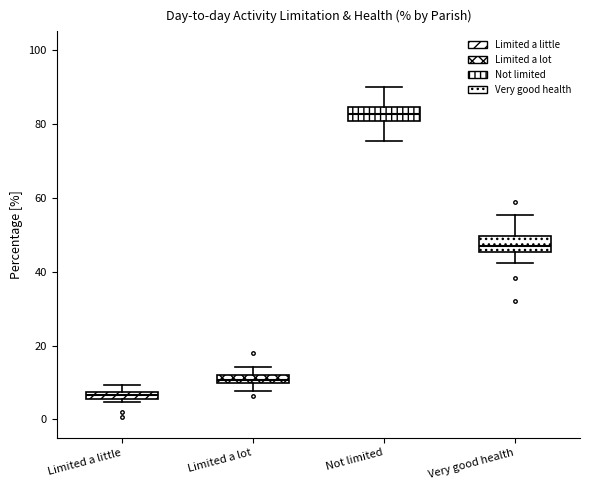

Where is the upper edge of the box for Very good health on the y-axis? The values are not printed on the chart, so give them approximately, as read against the axis.

50